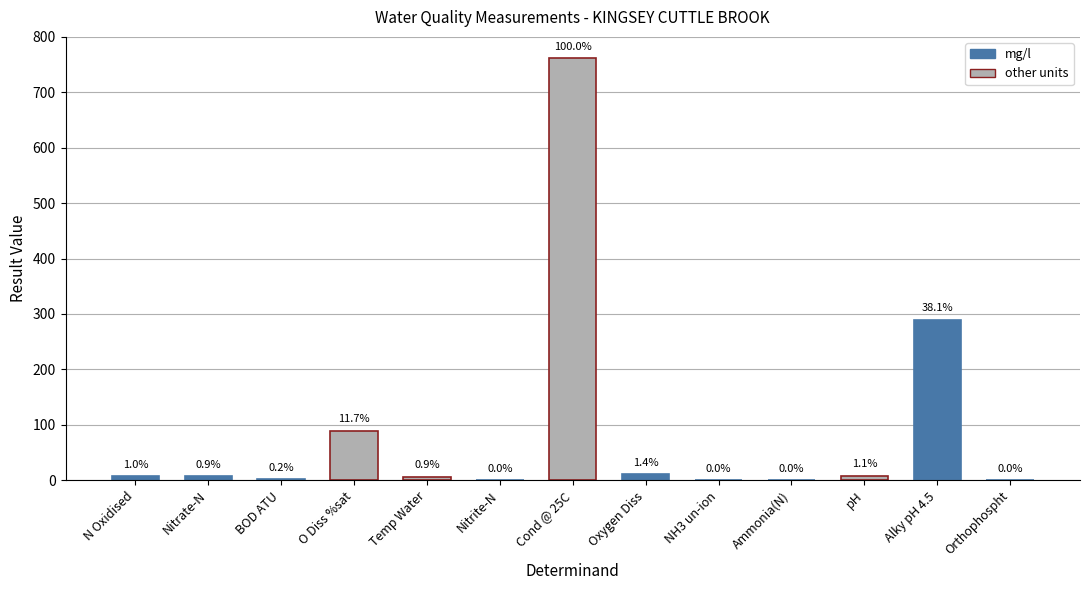

What is the difference between the maximum and minimum values?

762.0